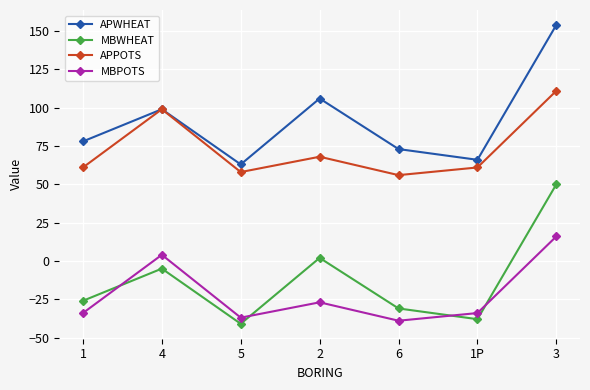

What is the maximum value shown in the chart?

154